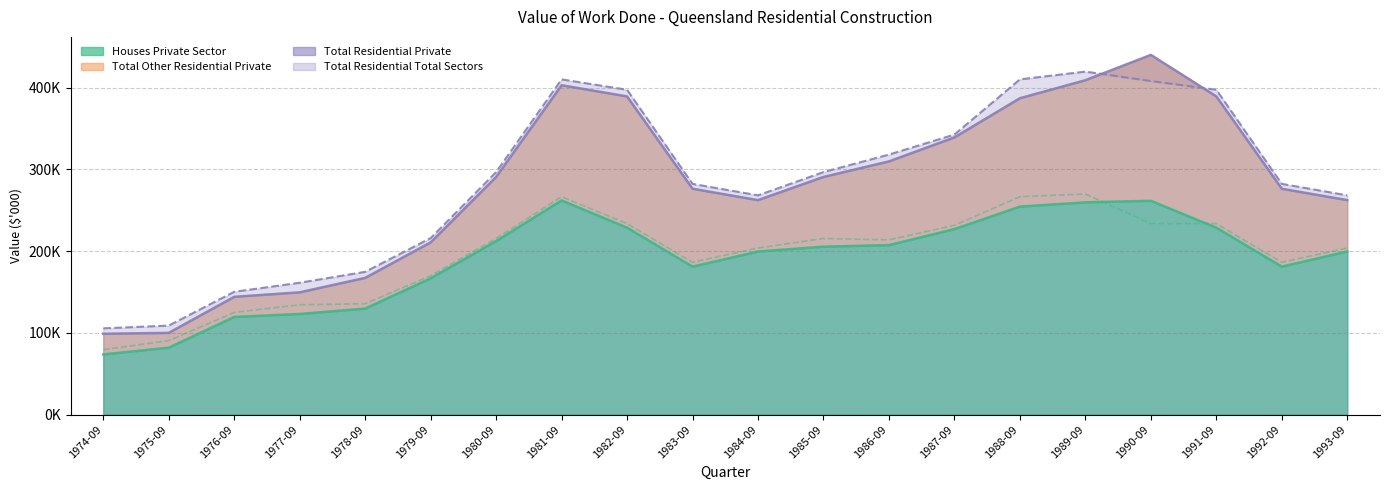

What position from the right is 1976-09?

18